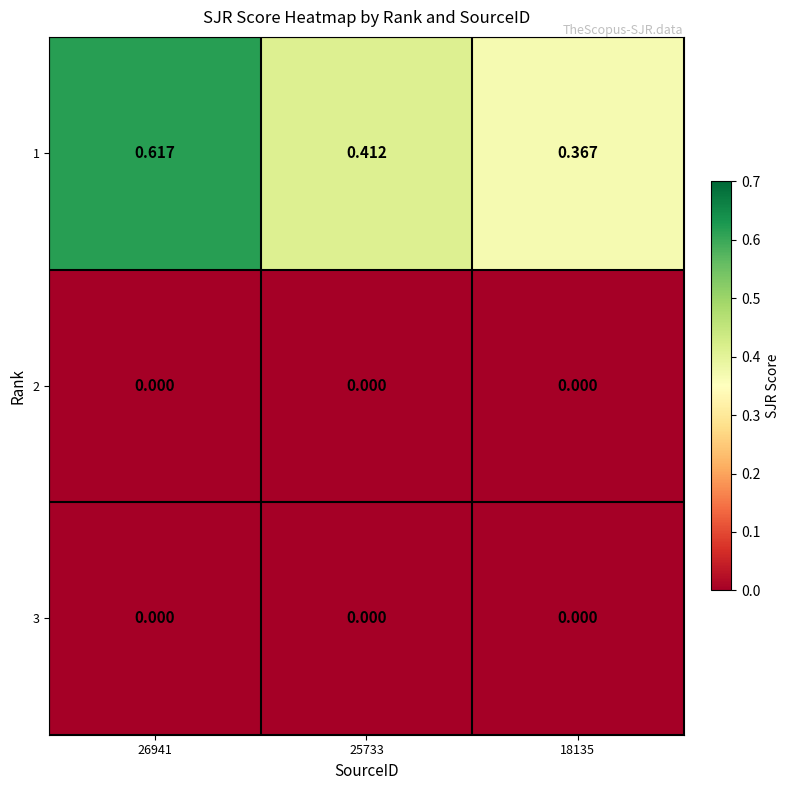

Is the value of 1 at 25733 greater than the value of 3 at 26941?

Yes